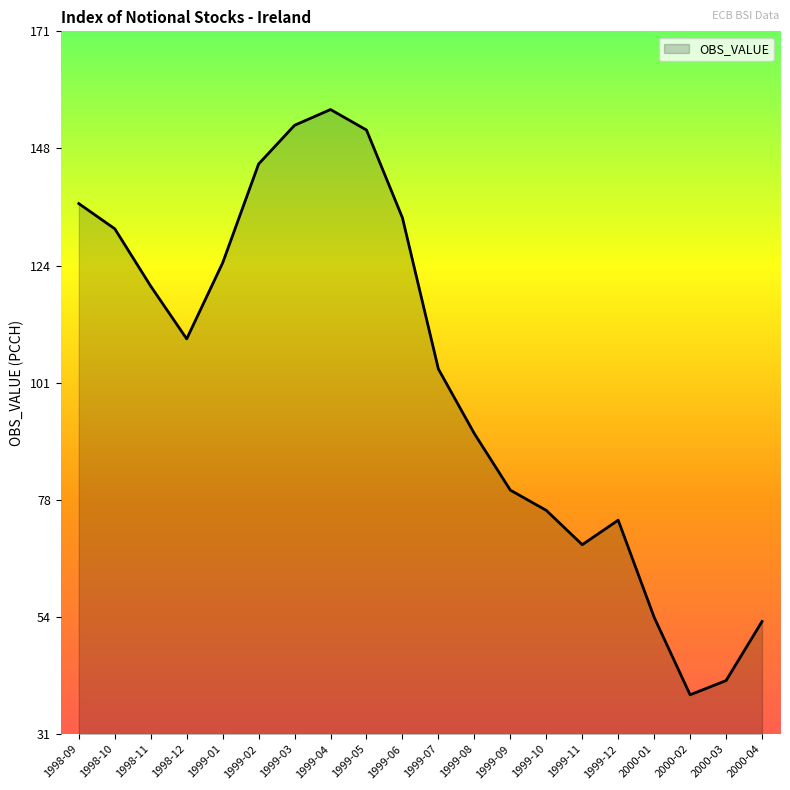

Does the chart display data point markers on the line(s)?

No